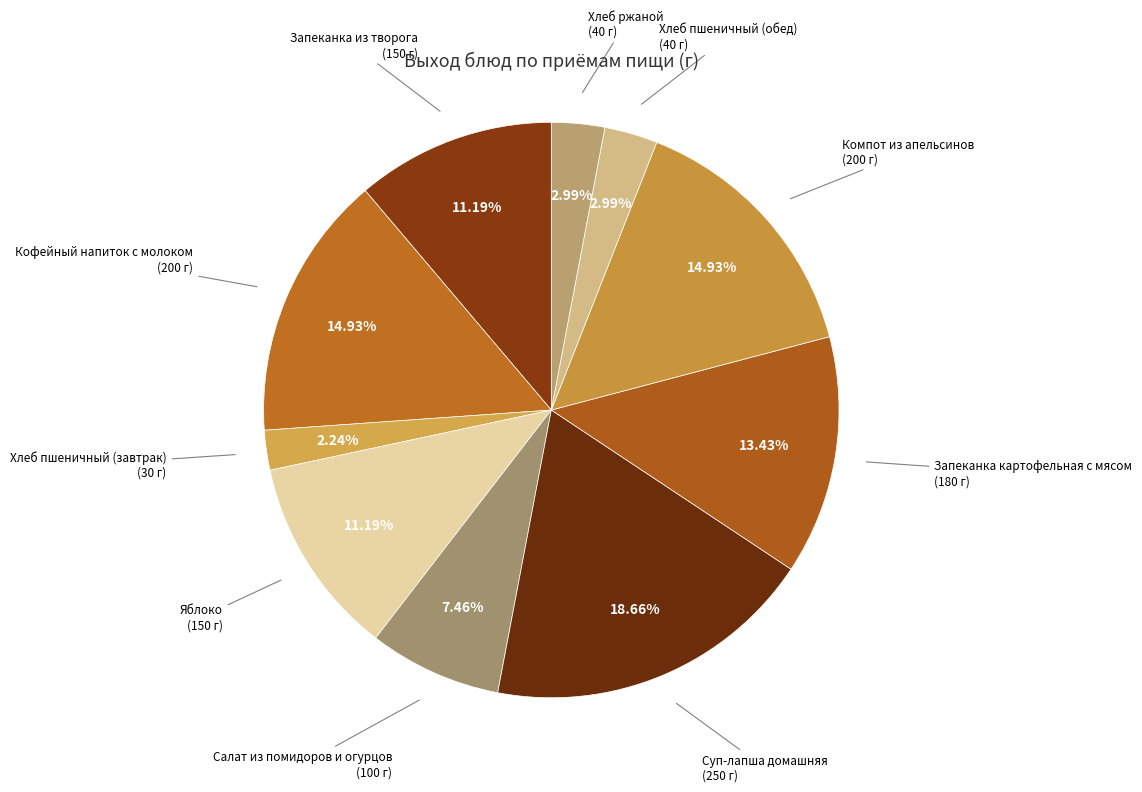

Is there any slice that represents more than half of the pie?

No